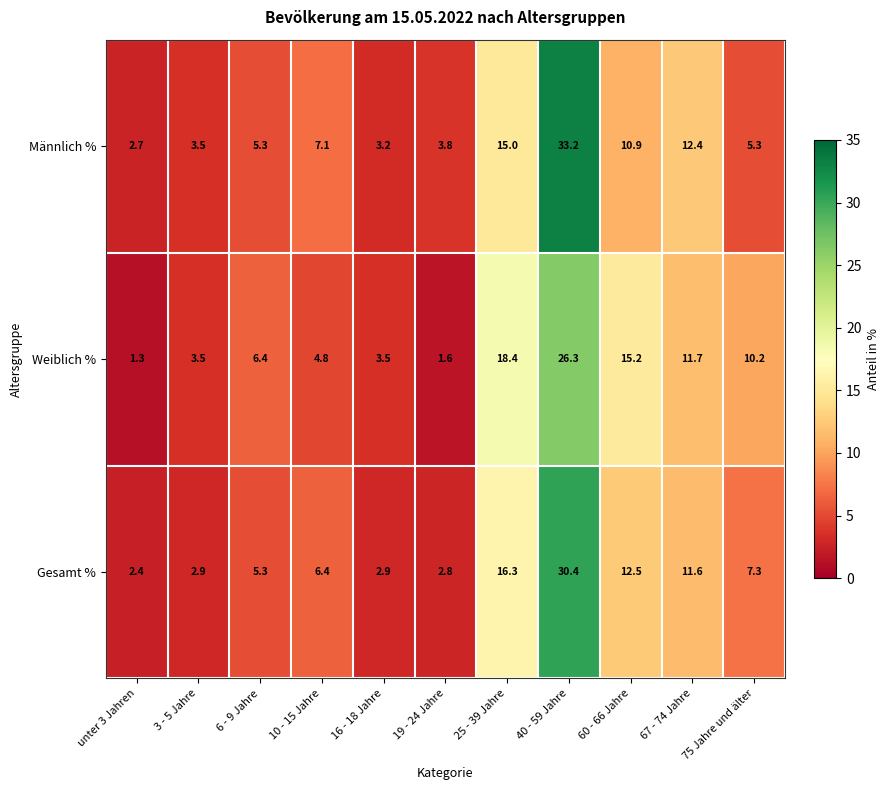

Which series has the widest spread of values?

Männlich %